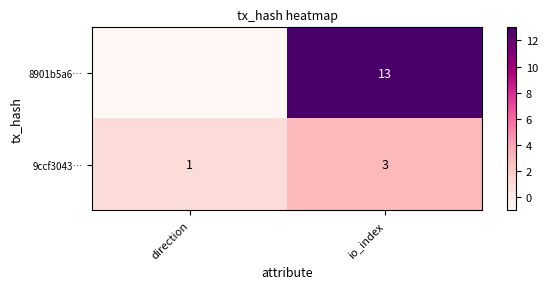

How many data points in 8901b5a6… are less than 13?

1